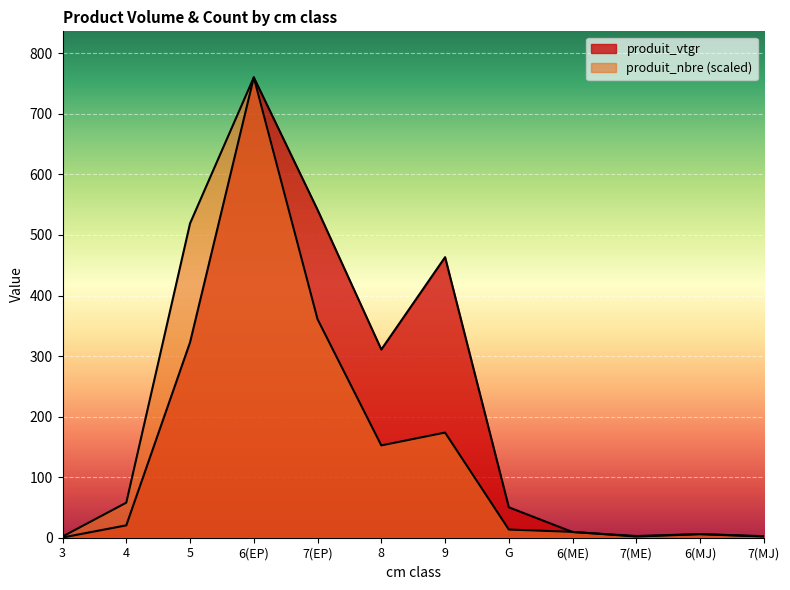

Which has a higher value, 8 or 6?

6